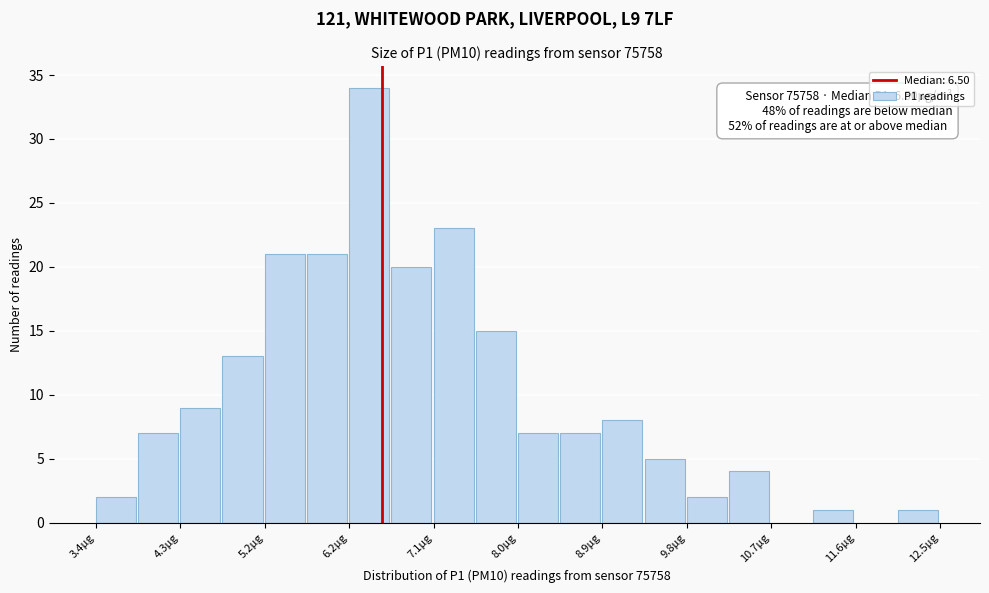

Over which range of the x-axis is the bar tallest?

6.2 to 6.6